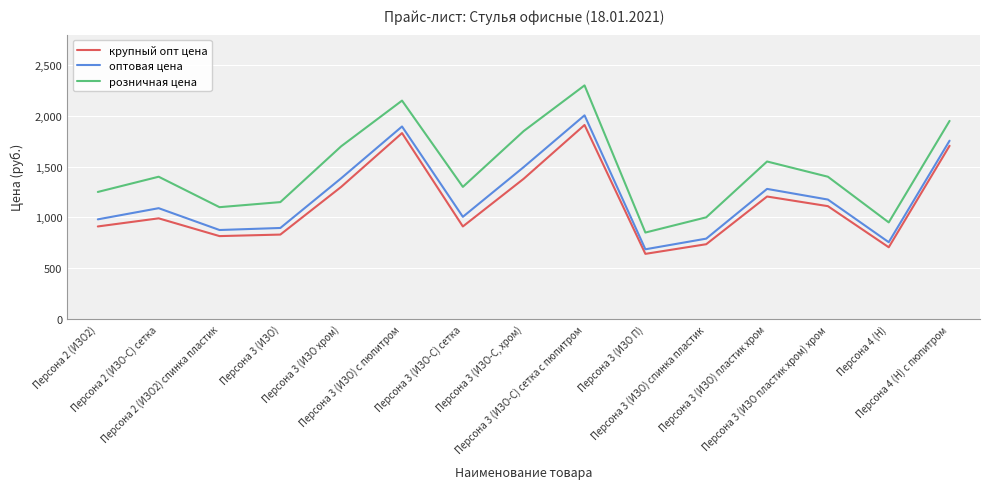

At how many categories does at least one series exceed 1209?

10